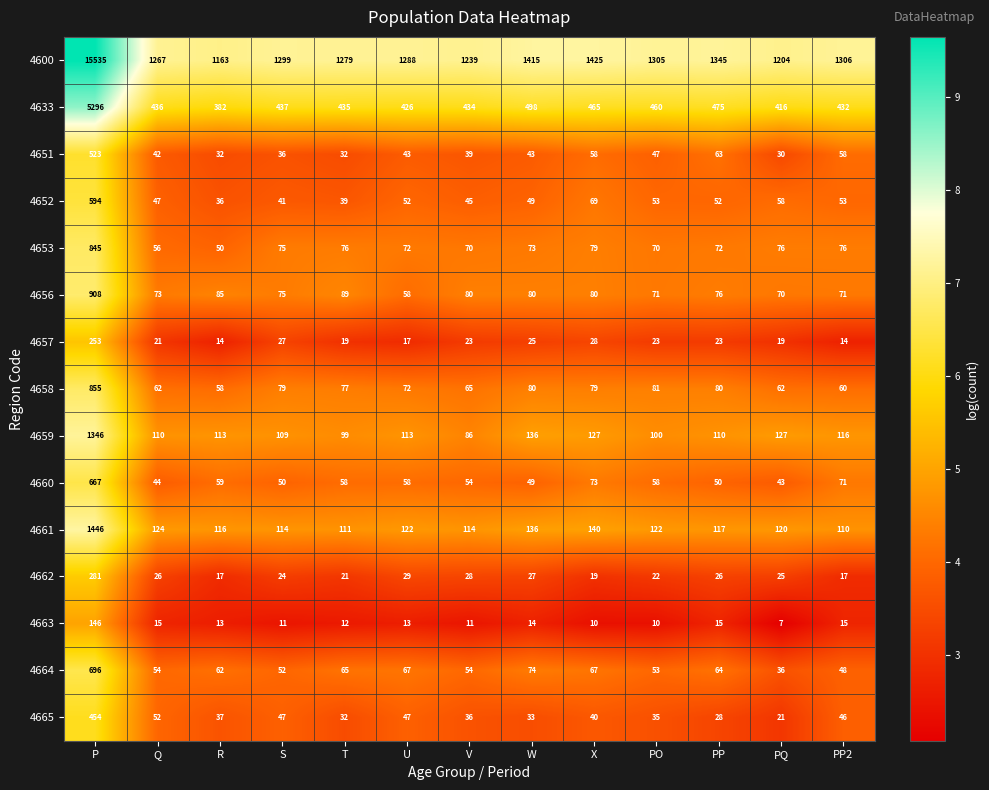

What value does the 4652 series have at T?

39